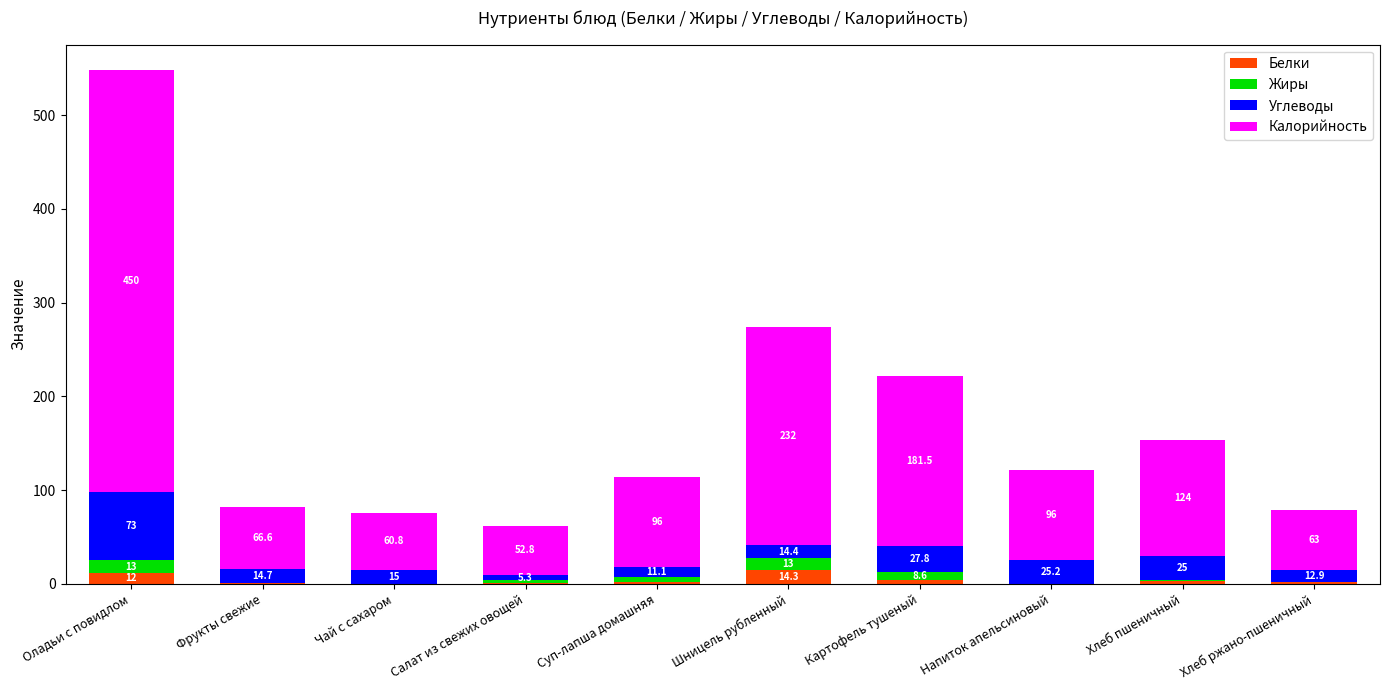

What is the total value across all series at Напиток апельсиновый?

121.3